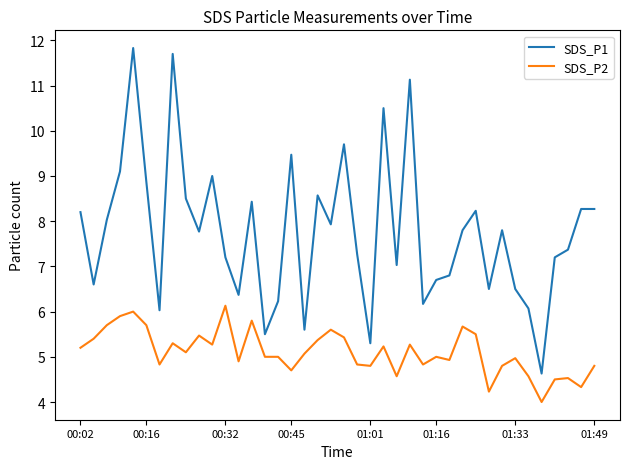

Which series has the widest spread of values?

SDS_P1